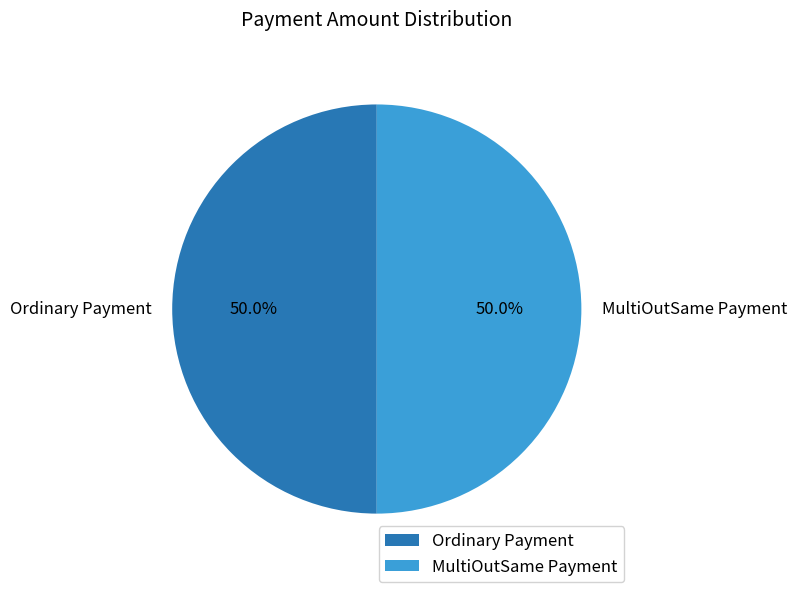

Approximately how many times larger is the value at MultiOutSame Payment compared to Ordinary Payment?

1.0